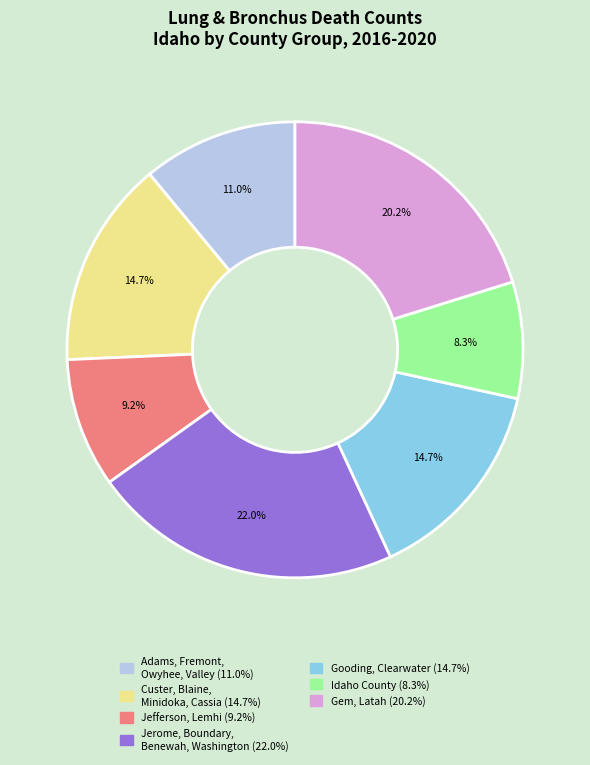

Does any single category account for the majority?

No